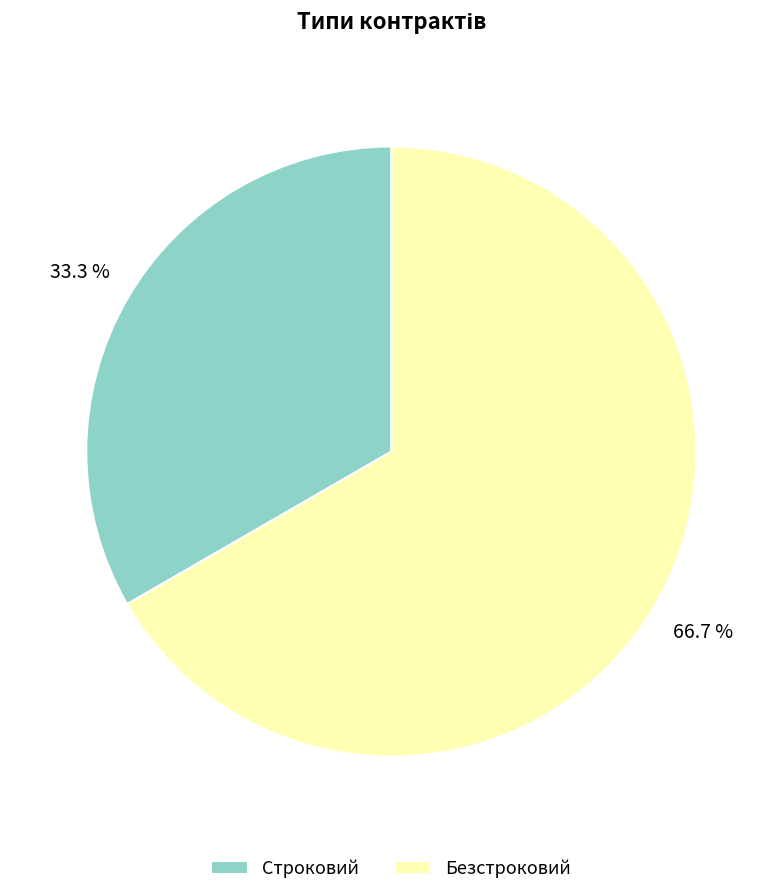

True or false: Строковий accounts for 39% of the total.

False